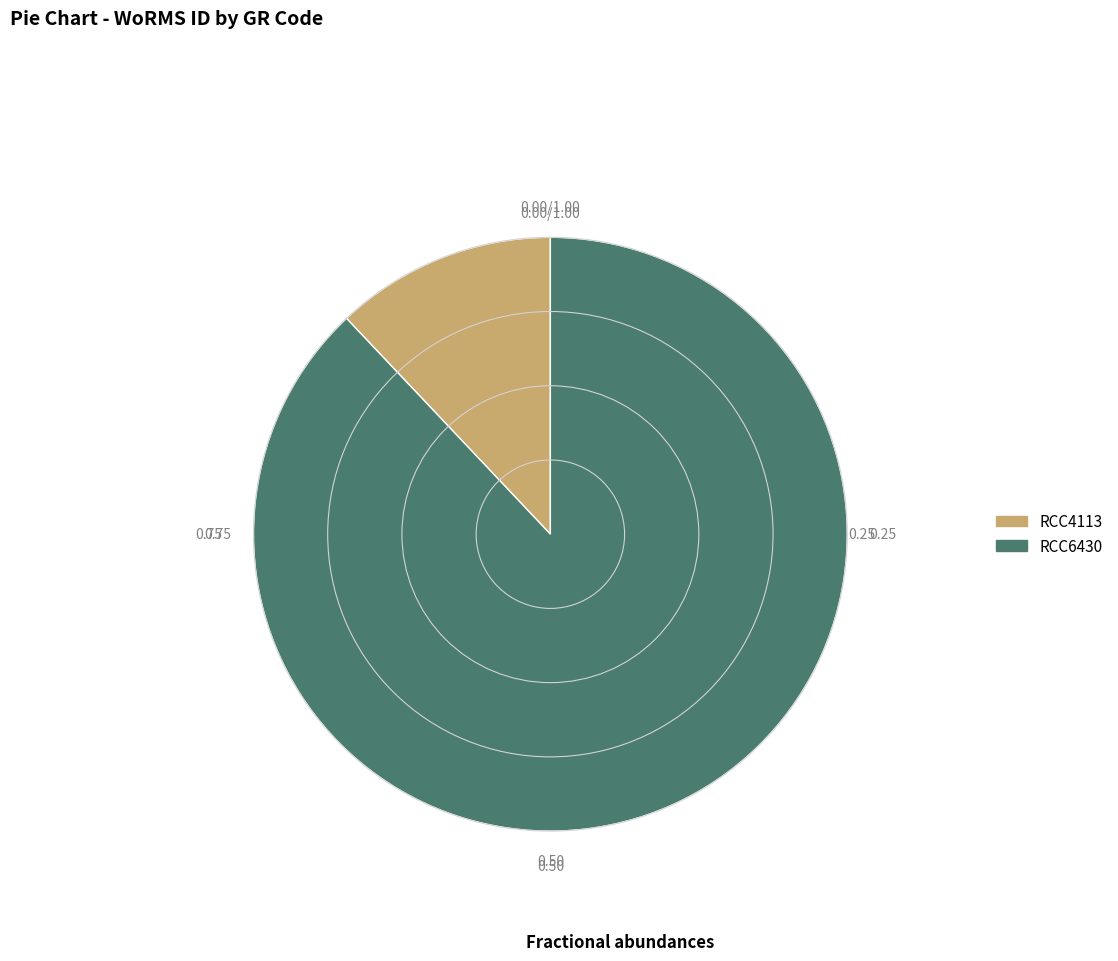

Is it true that RCC4113 is 21% of the pie?

False